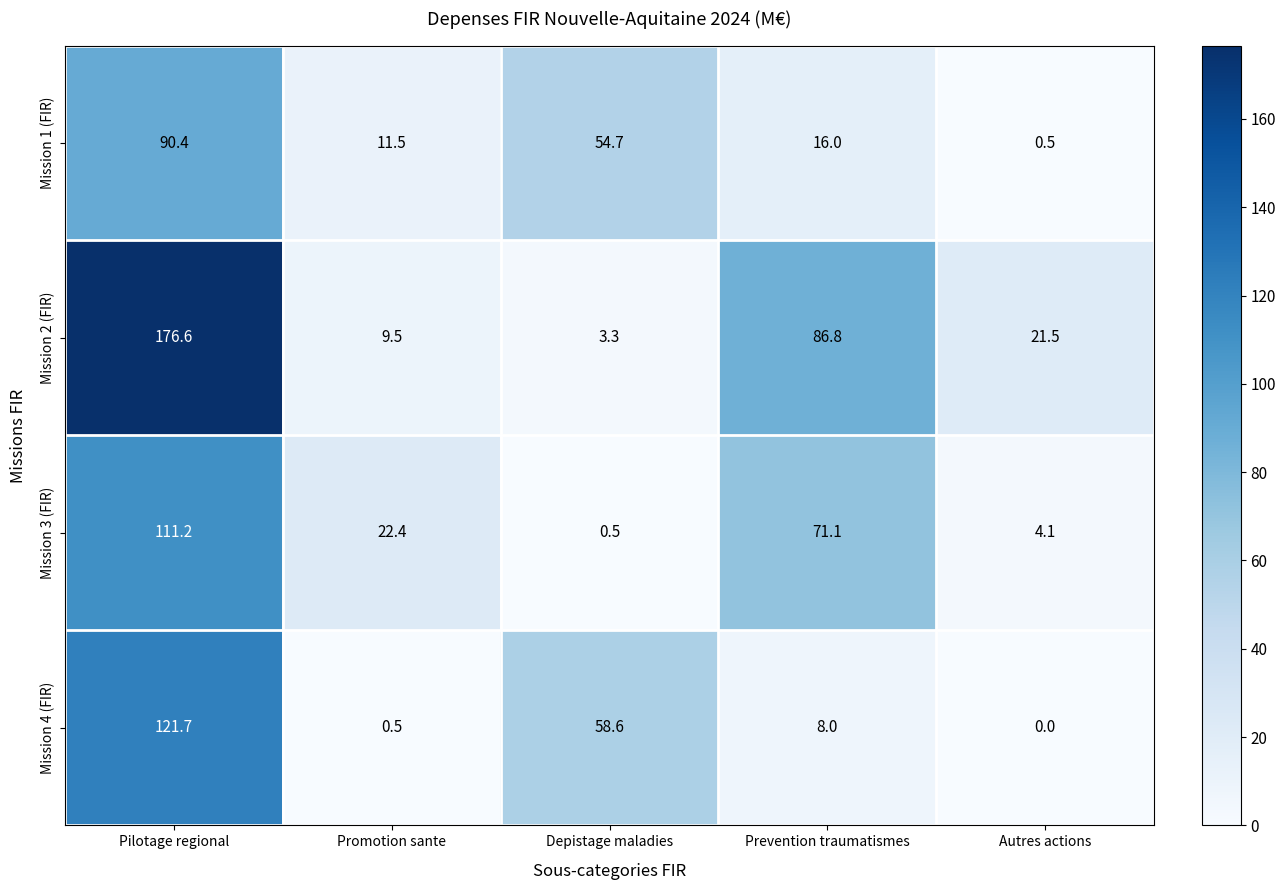

Which series has the largest total across all categories?

Mission 2 (FIR)